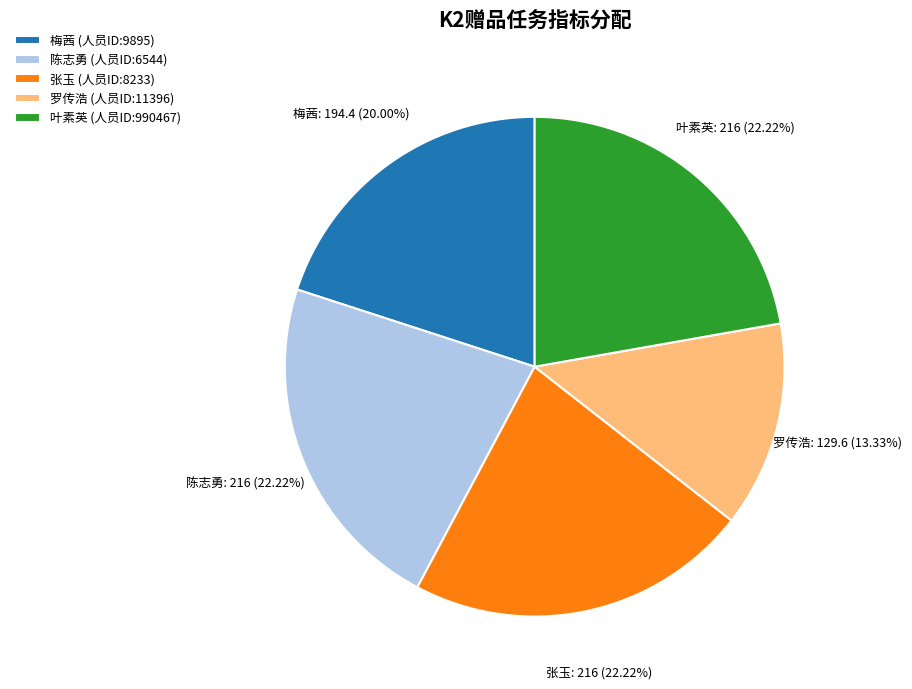

Which has a higher value, 梅茜 or 罗传浩?

梅茜